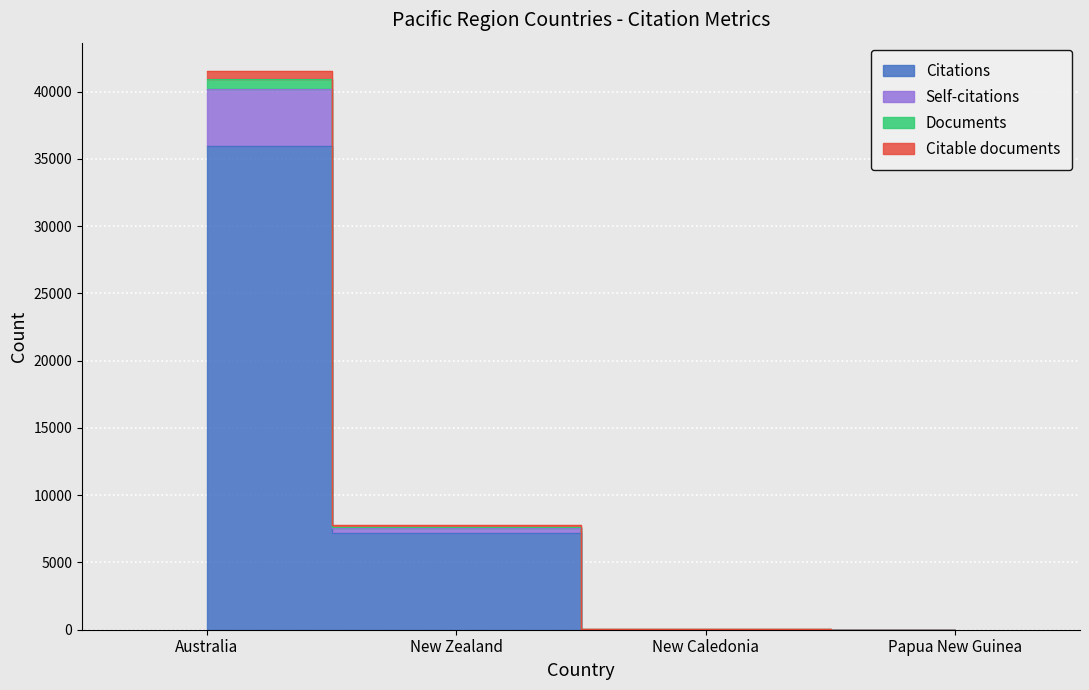

What is the sum of the Citable documents values at Papua New Guinea and New Caledonia?

25